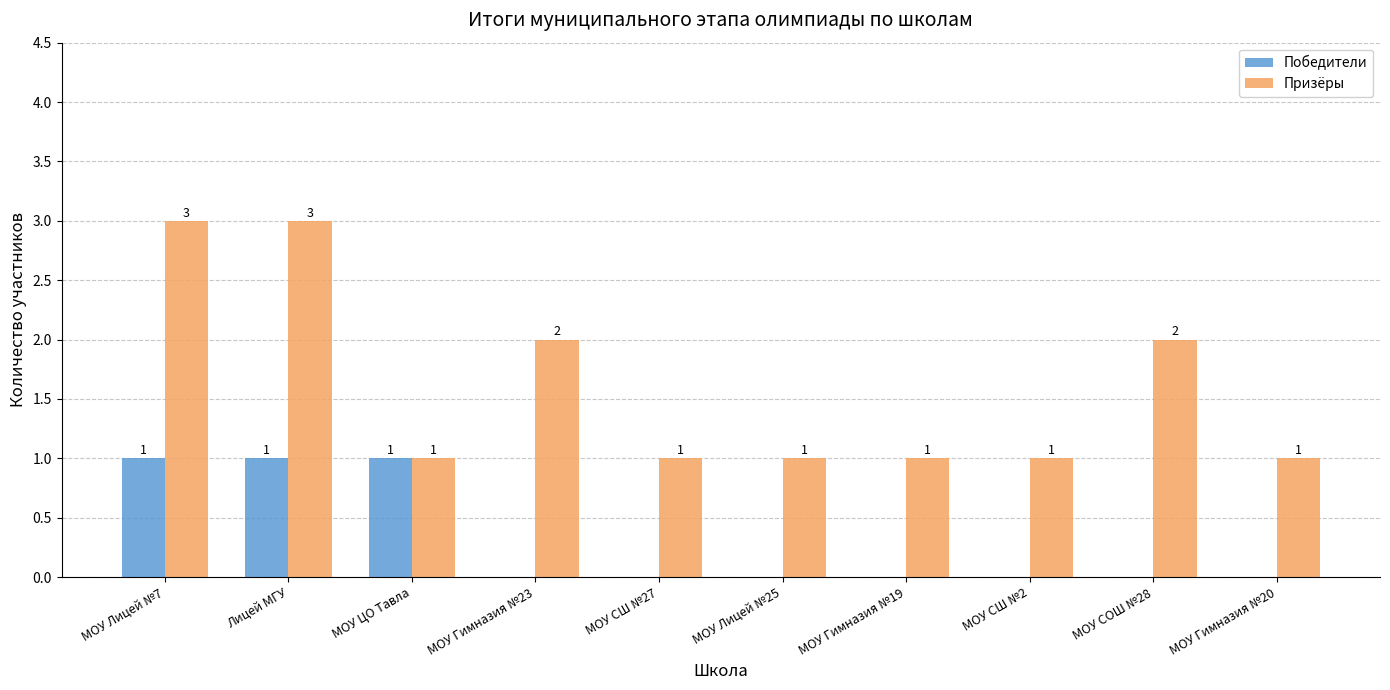

Reading left to right, transcribe all the data shown in this chart.

Победители: 1	1	1	0	0	0	0	0	0	0
Призёры: 3	3	1	2	1	1	1	1	2	1